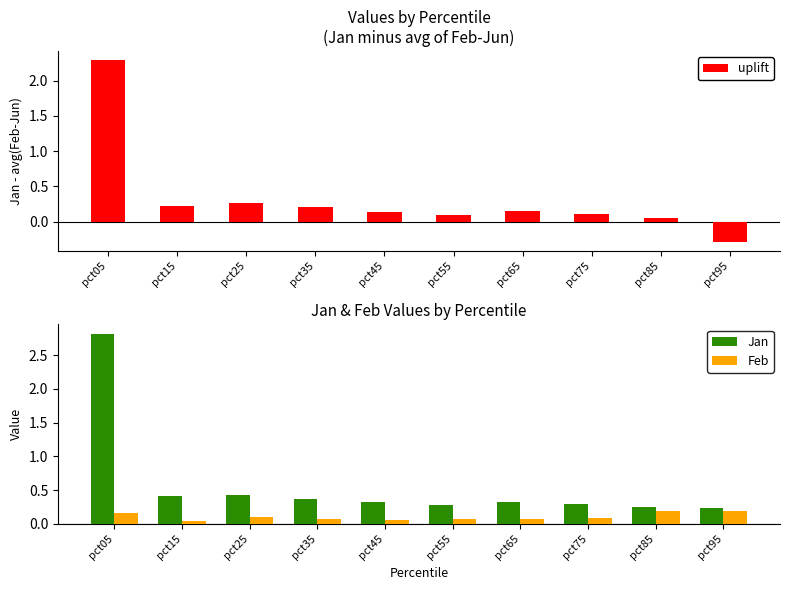

At how many categories does at least one series exceed 2?

1